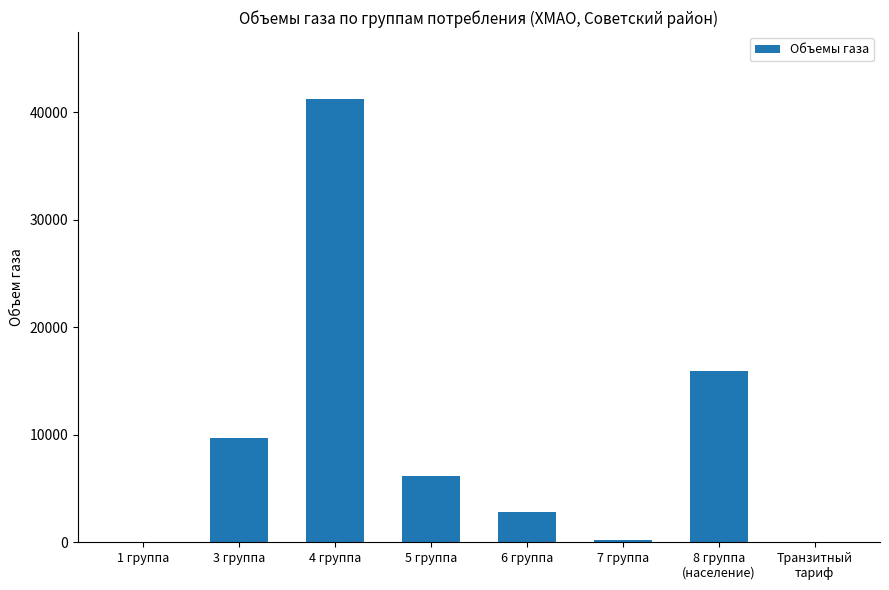

What is the ratio of the value at 7 группа to the value at 6 группа?

0.1